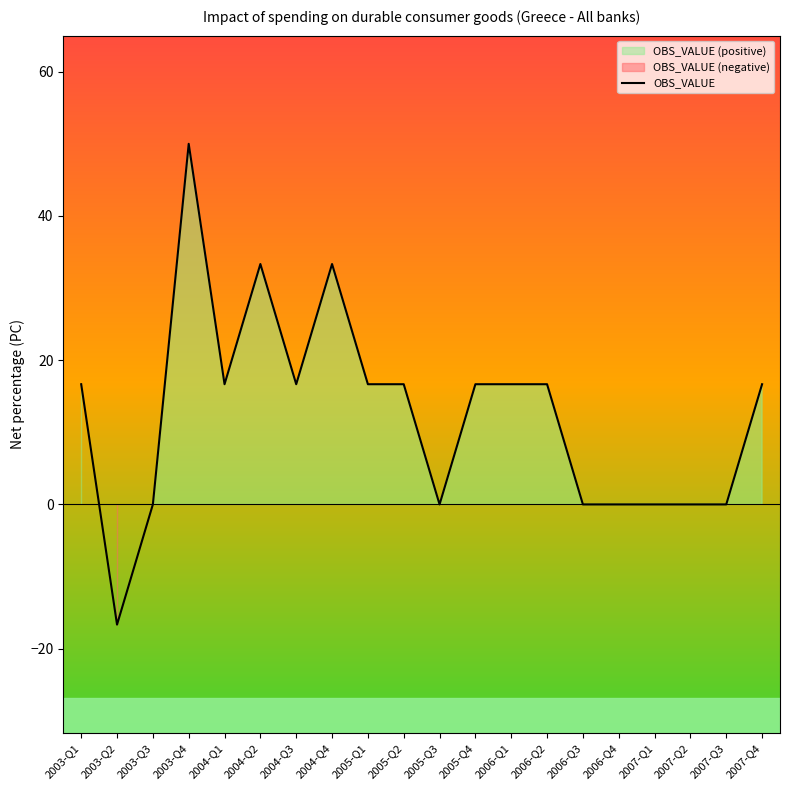

Does the chart display data point markers on the line(s)?

No